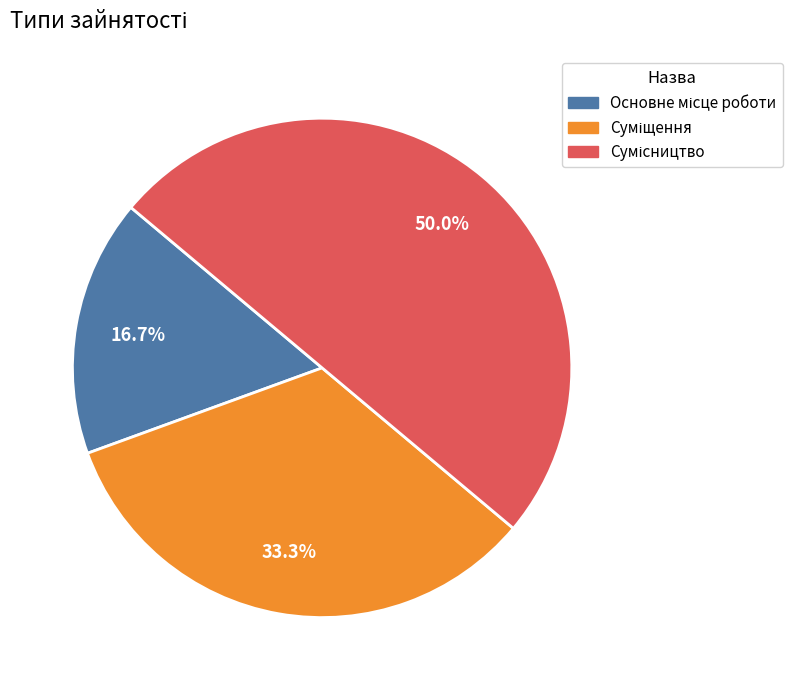

How many segments does this pie chart have?

3